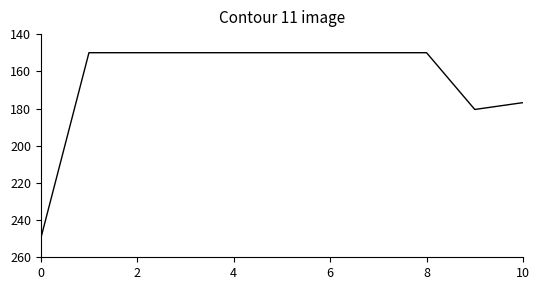

Reading left to right, extract all data points from this chart.

250.0	150.0	150.0	150.0	150.0	150.0	150.0	150.0	150.0	180.5	176.8